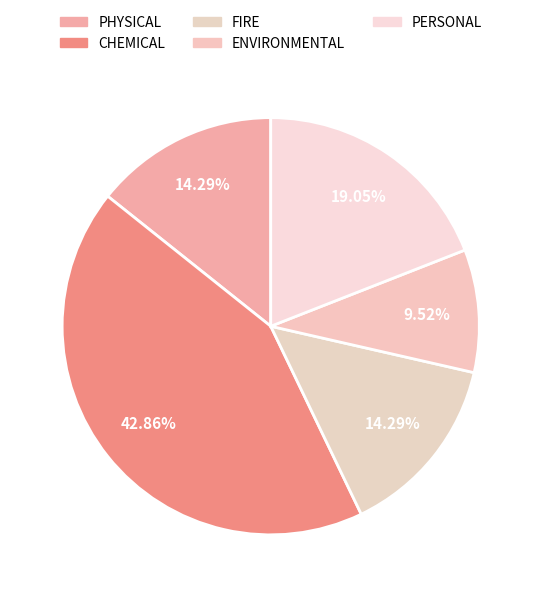

To the nearest percent, what is the difference between the largest and smallest slice percentages?

33%